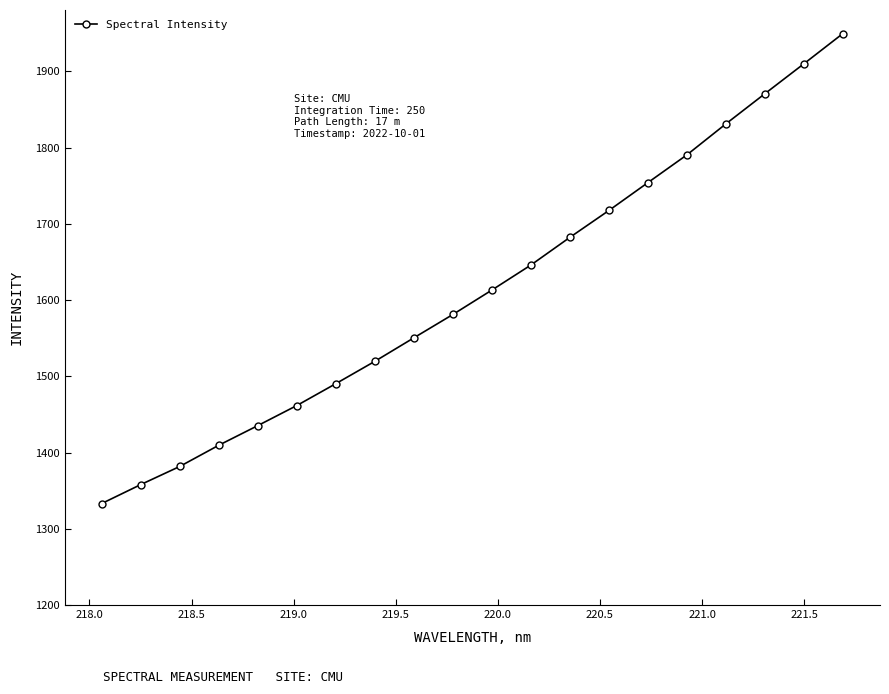

What is the value of the 20th point from the left?

1949.7